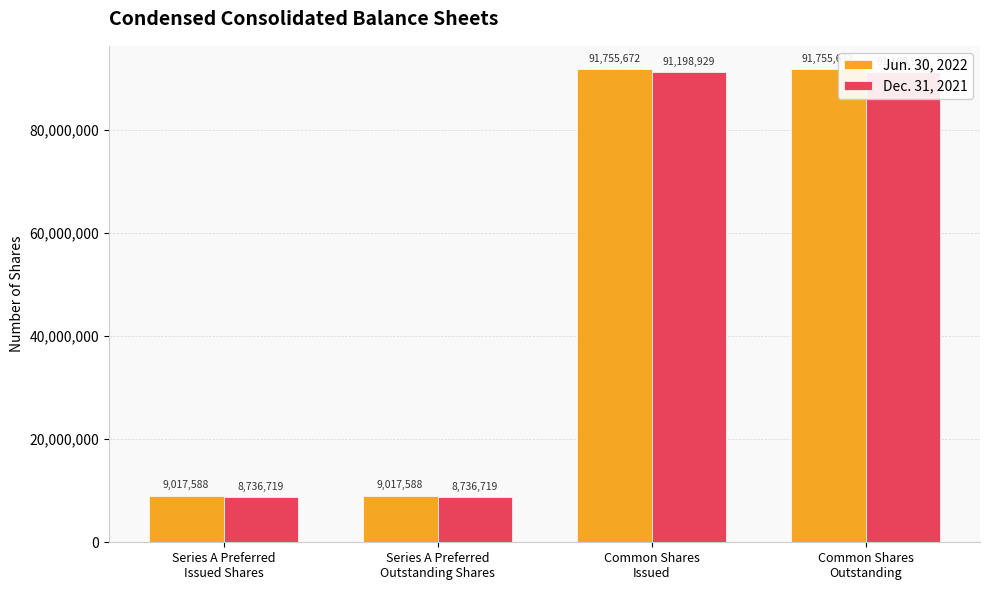

How many bars are there in total?

8